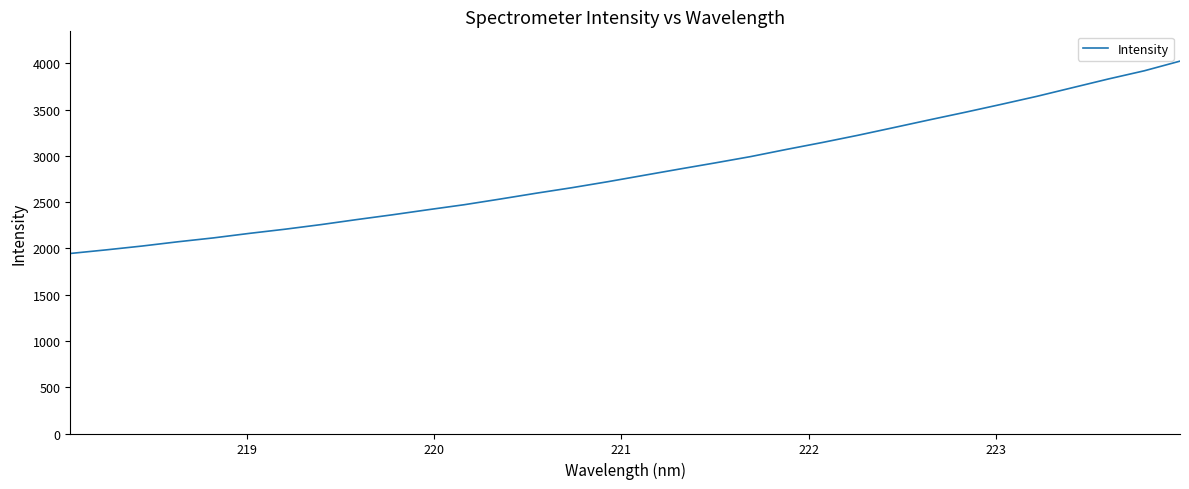

What is the difference between the maximum and minimum values?

2079.2